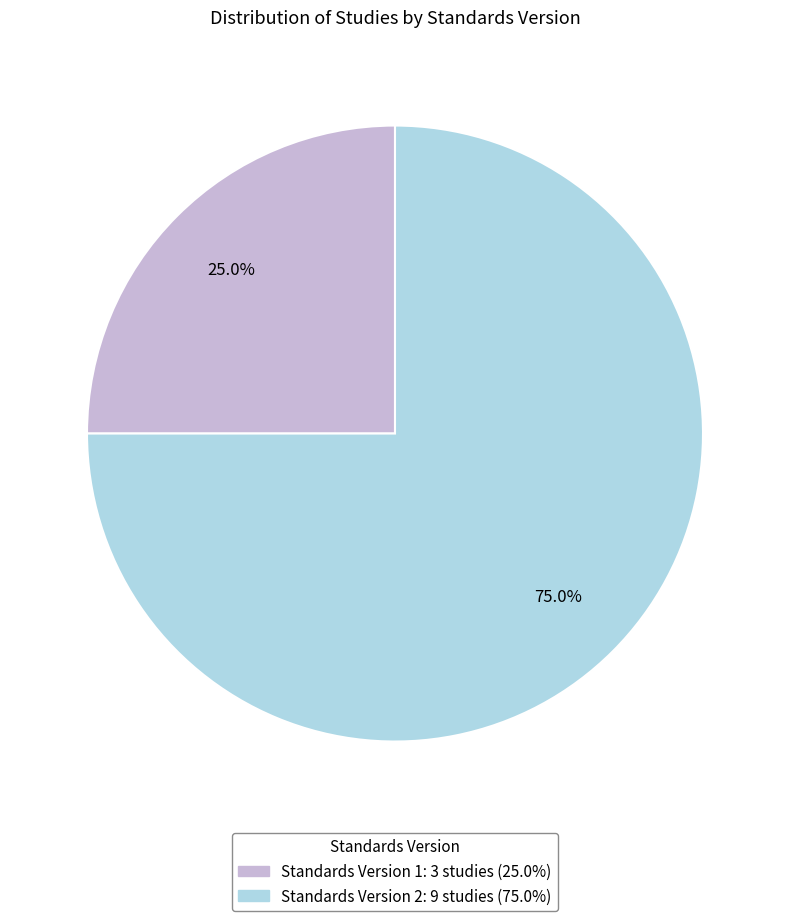

To the nearest percent, what is the average slice percentage?

50%